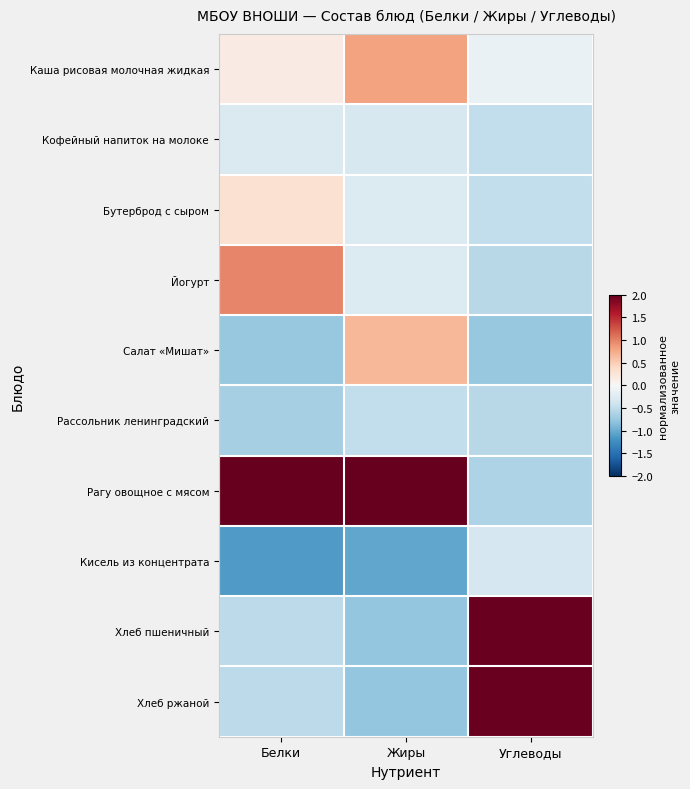

What is the greatest value displayed?

2.5